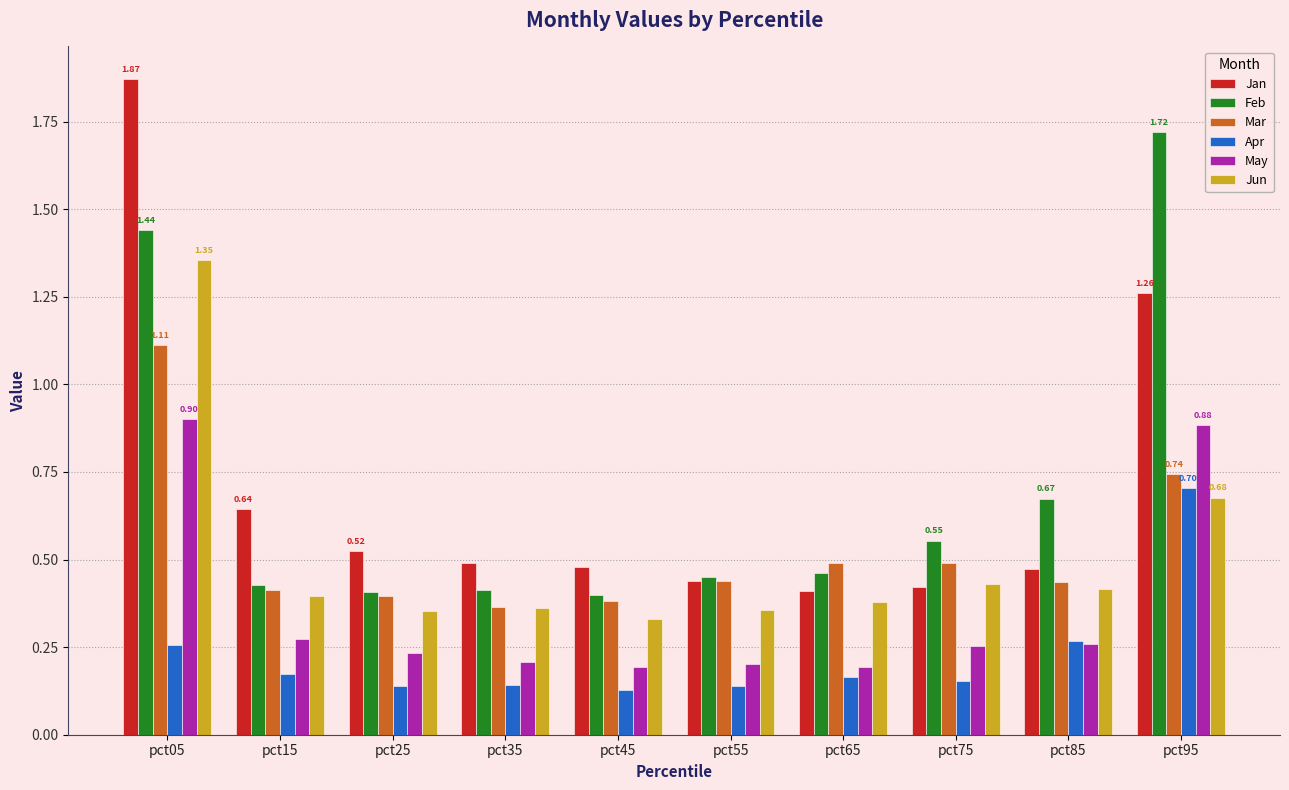

Which series has the widest spread of values?

Jan